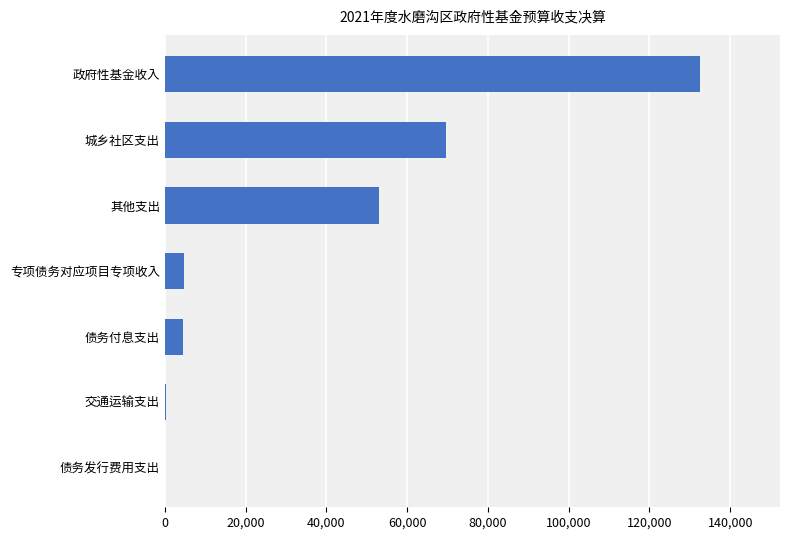

Is it true that the value at 其他支出 is 72452?

False